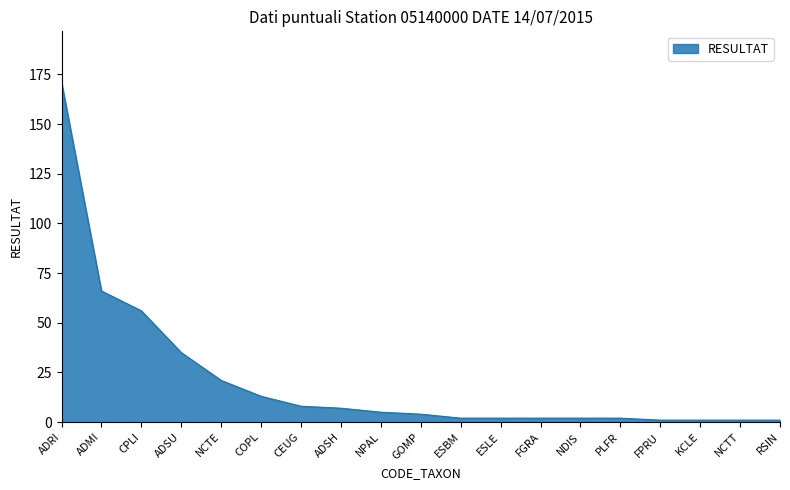

Reading left to right, list all the values displayed in this chart.

ADRI=171	ADMI=66	CPLI=56	ADSU=35	NCTE=21	COPL=13	CEUG=8	ADSH=7	NPAL=5	GOMP=4	ESBM=2	ESLE=2	FGRA=2	NDIS=2	PLFR=2	FPRU=1	KCLE=1	NCTT=1	RSIN=1